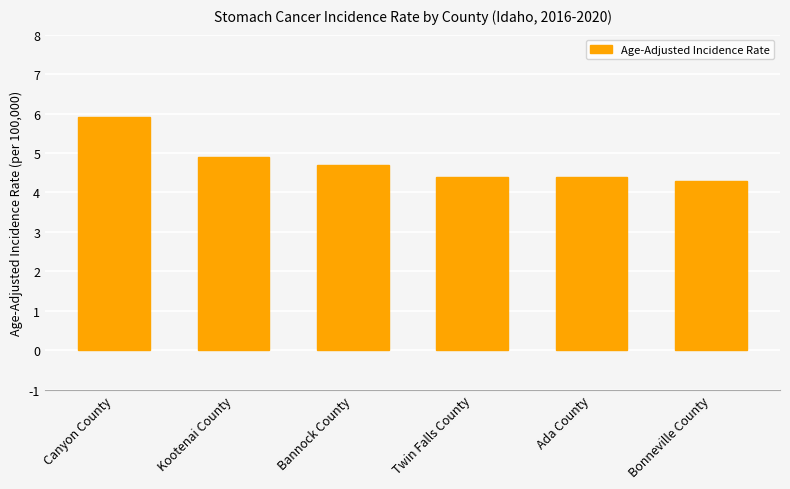

Between Twin Falls County and Bannock County, which is larger?

Bannock County